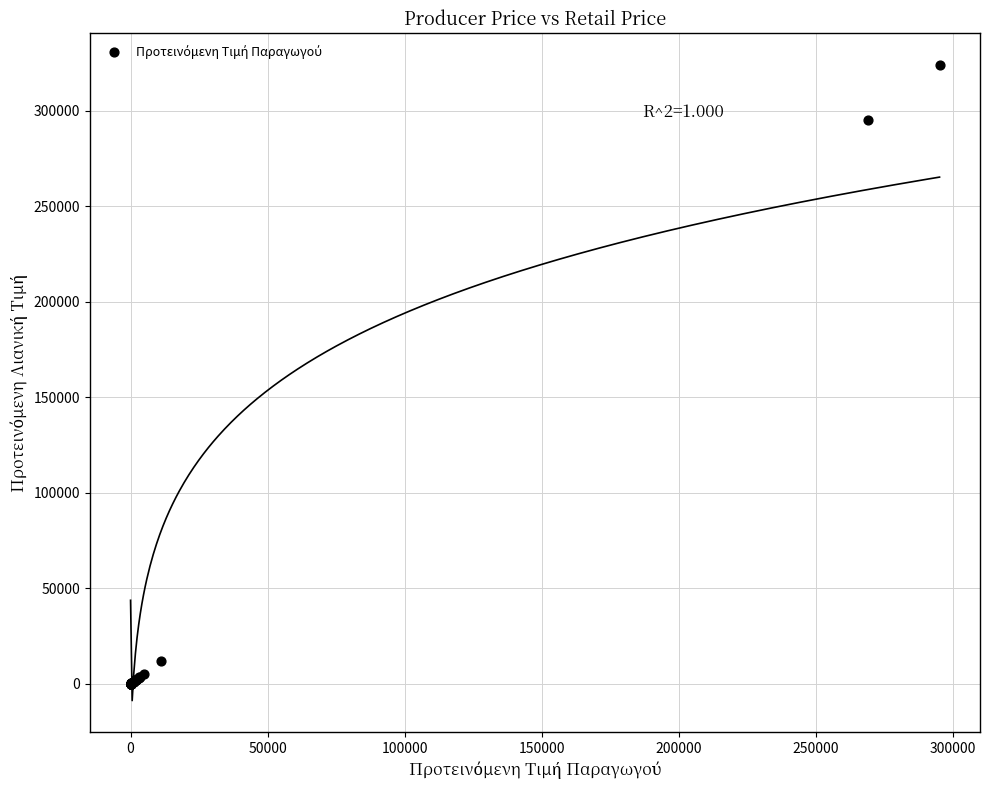

What Y value in the scatter plot is closest to 161870?

295287.7